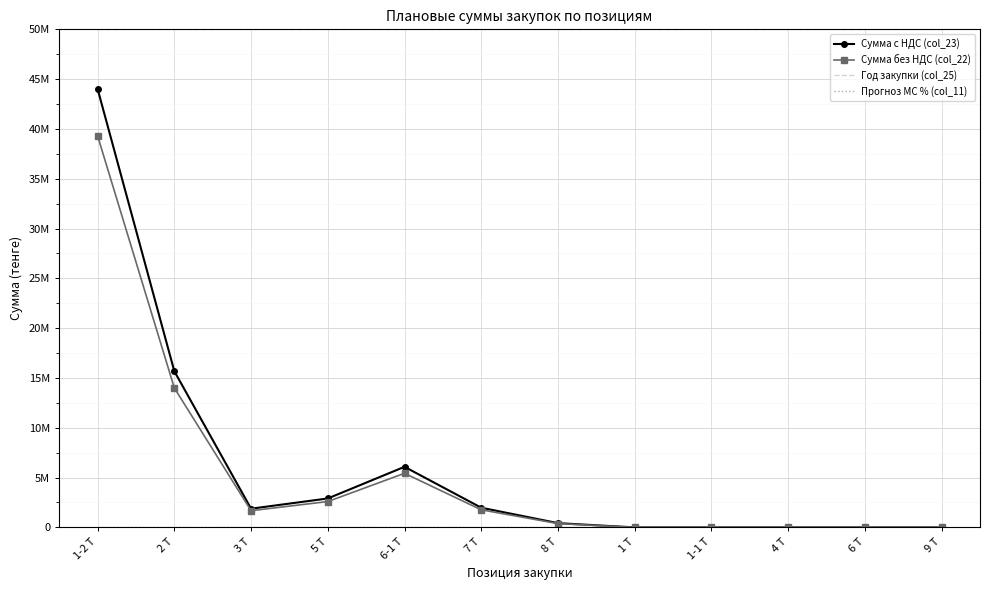

What position from the left is 6 Т?

11